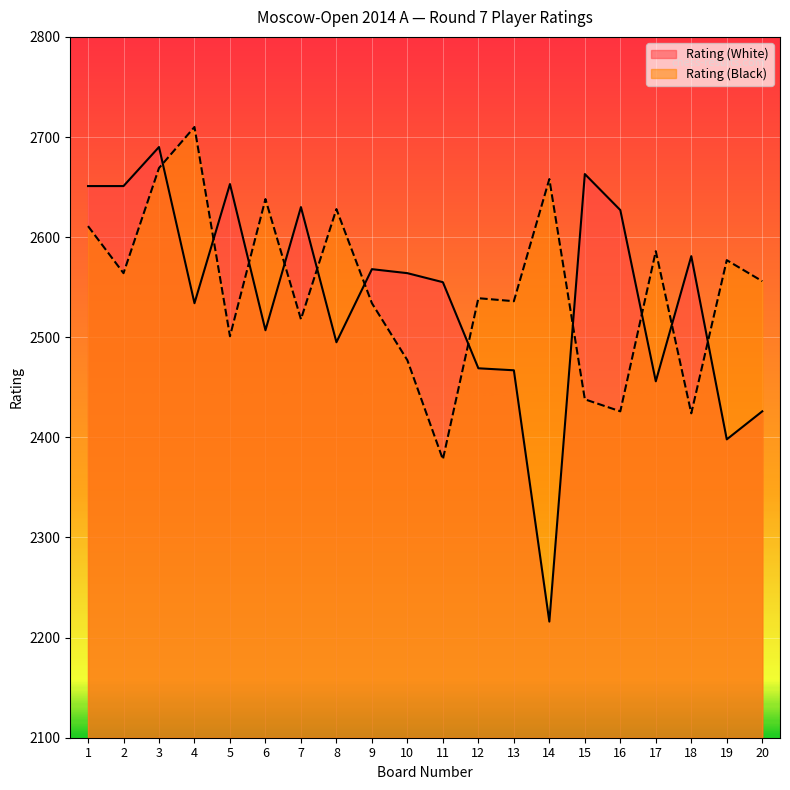

What is the difference between the Rating (White) values at 13 and 6?

40